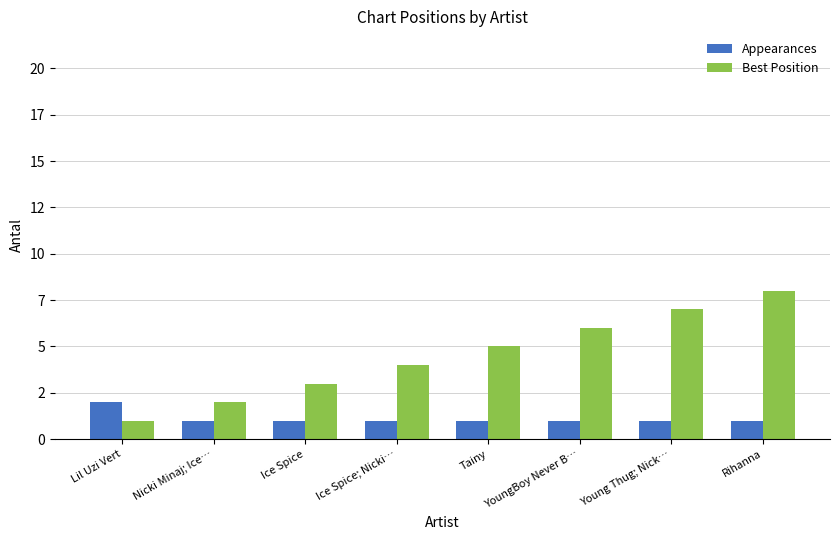

List the labels in order of Best Position value, smallest first.

Lil Uzi Vert, Nicki Minaj; Ice…, Ice Spice, Ice Spice; Nicki…, Tainy, YoungBoy Never B…, Young Thug; Nick…, Rihanna